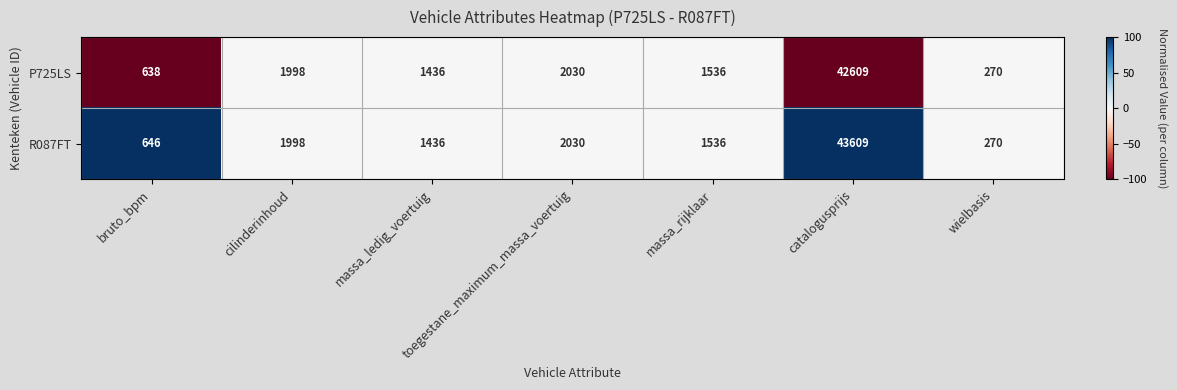

Is it true that P725LS equals 841 at massa_rijklaar?

False